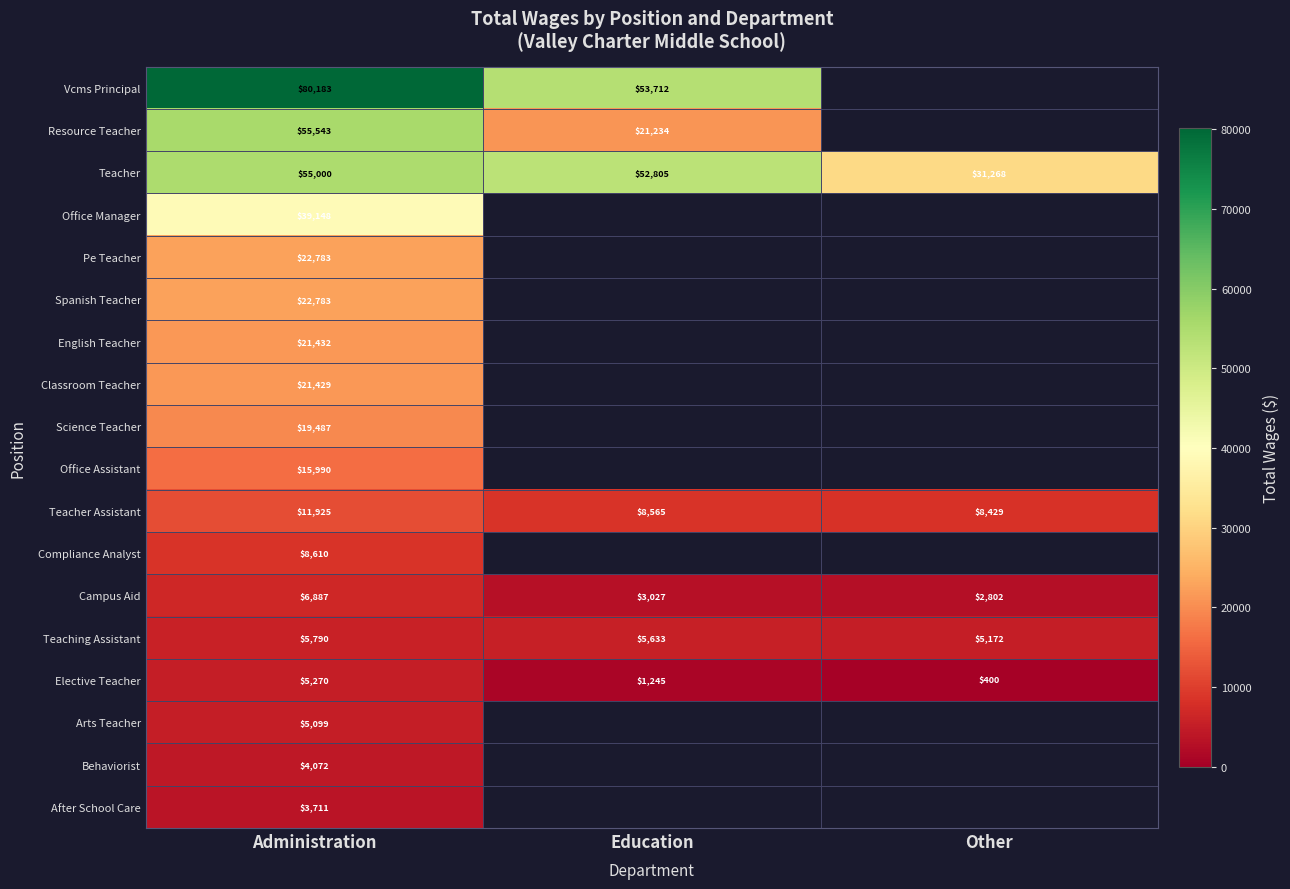

What is the total value across all series at Administration?

405142